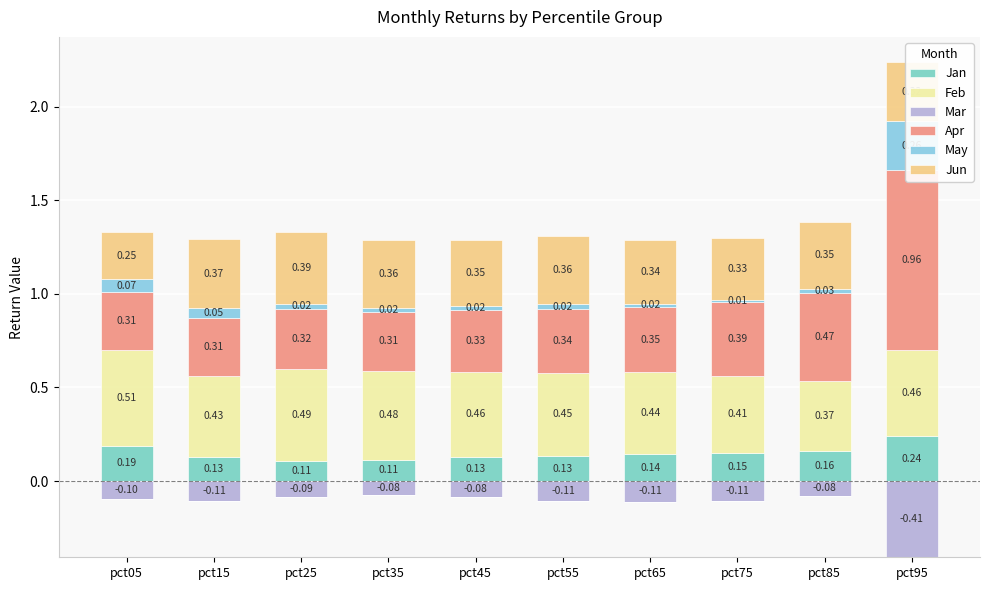

What are all the series names shown in the legend?

Jan, Feb, Mar, Apr, May, Jun